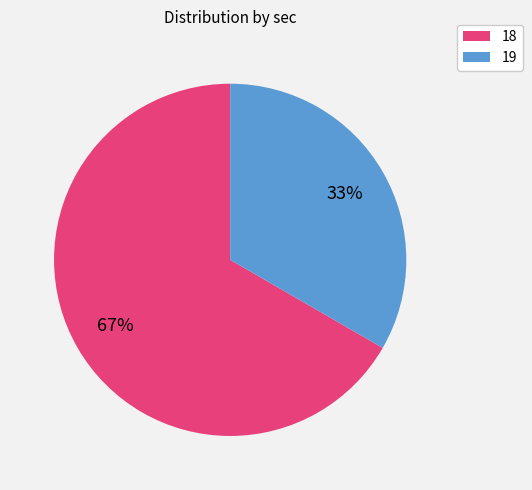

To the nearest percent, what percentage of the pie is 19?

33%